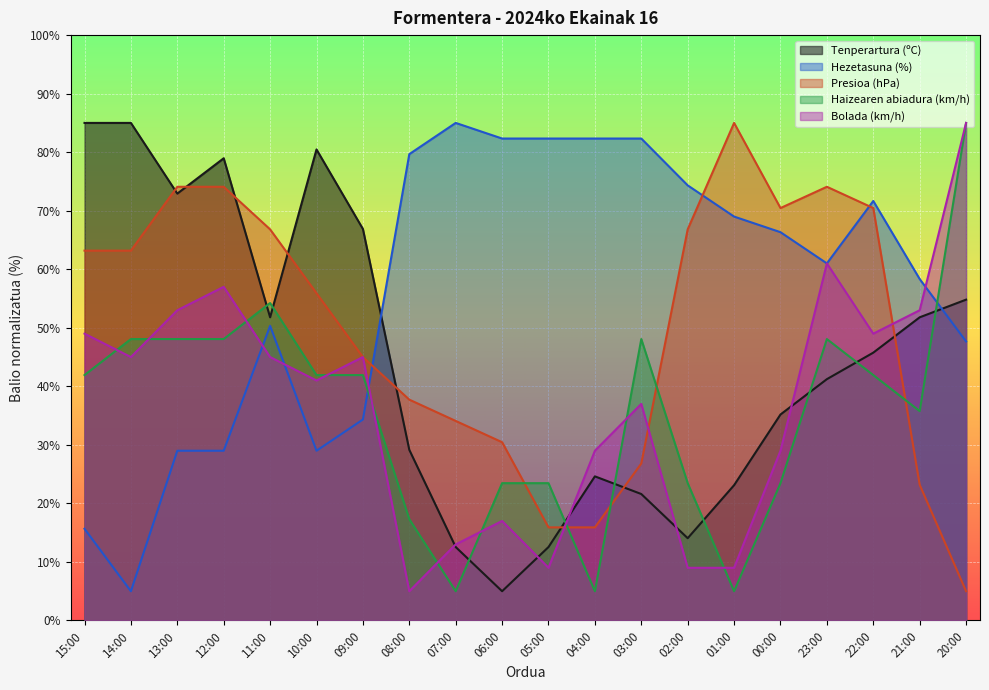

What is the difference between the second highest and second lowest values in the Haizearen abiadura (km/h) series?

49.2